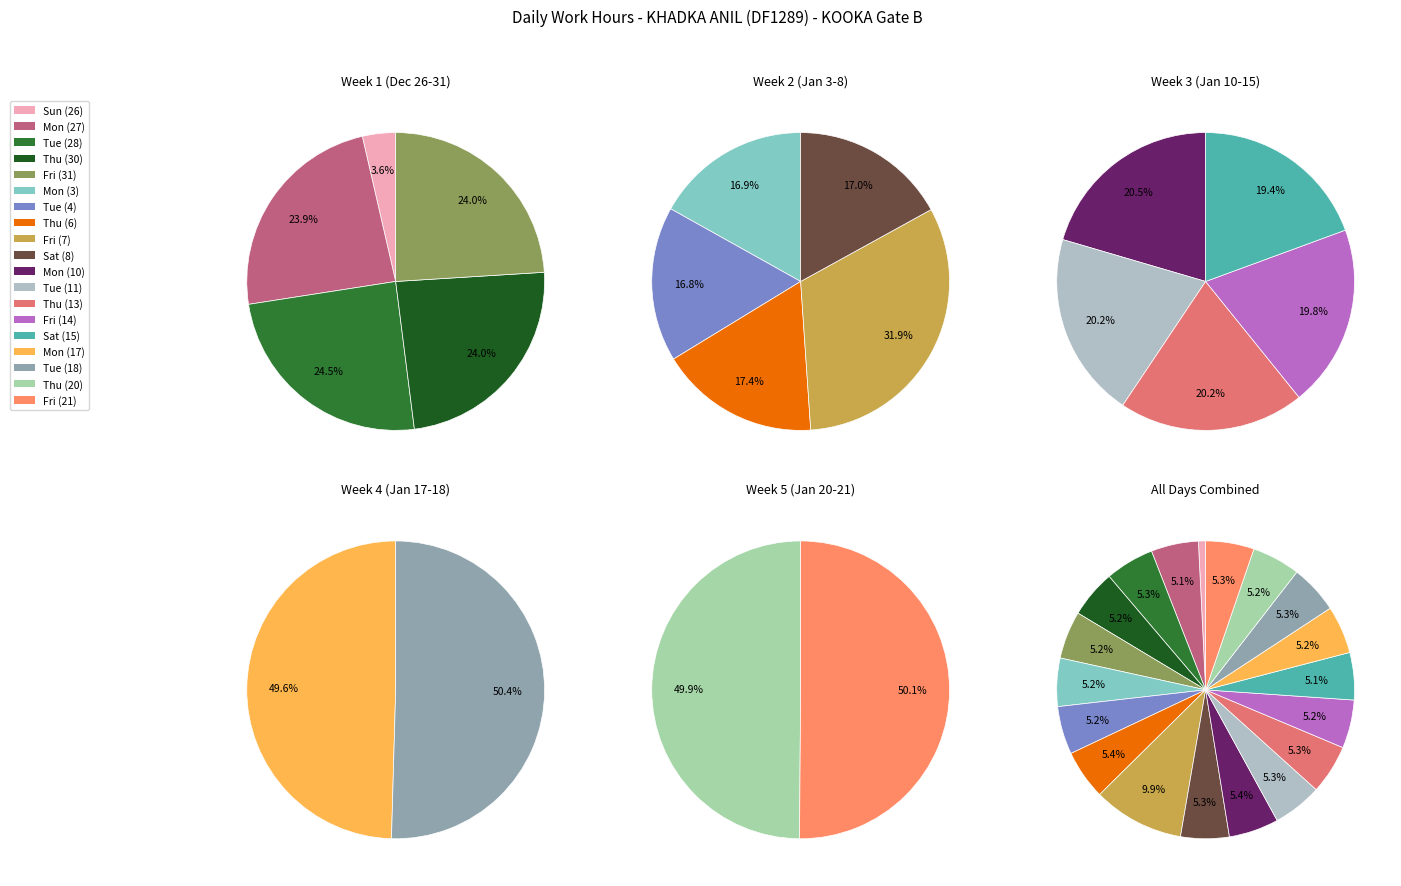

Count the number of slices in the pie.

19